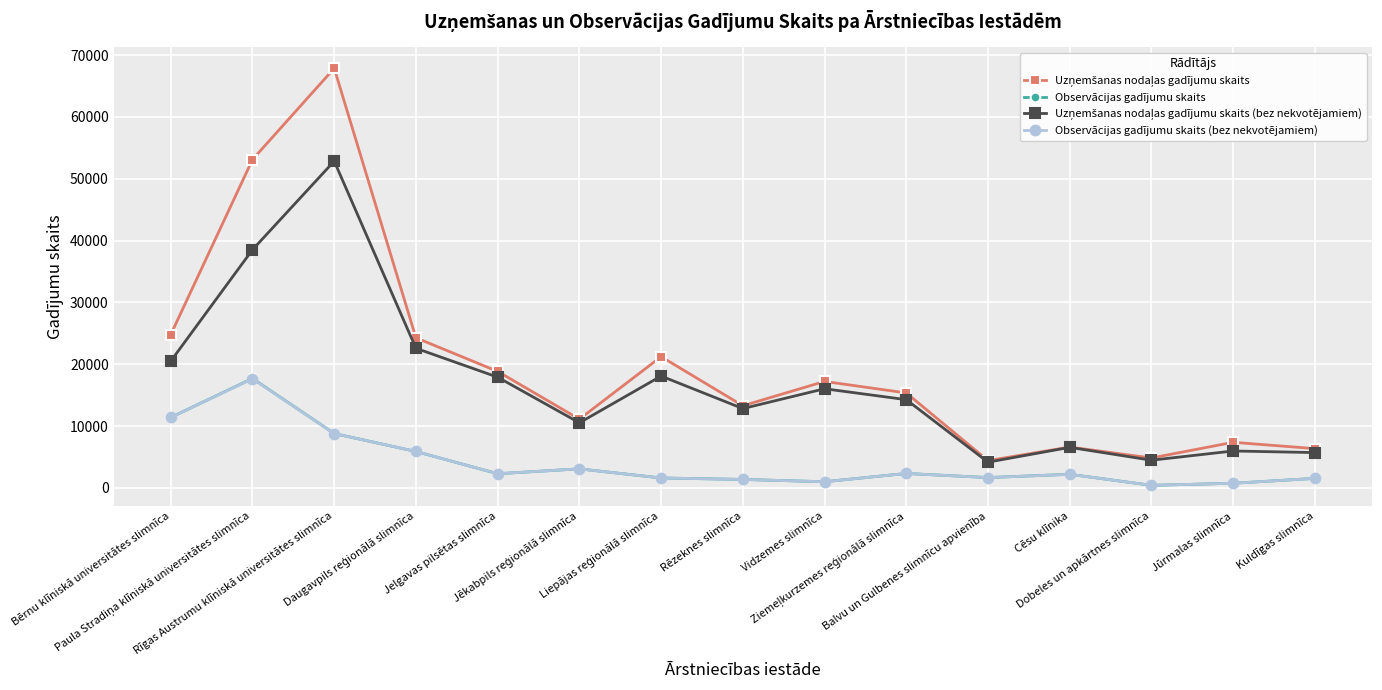

What is the label of the 4th point from the right?

Cēsu klīnika